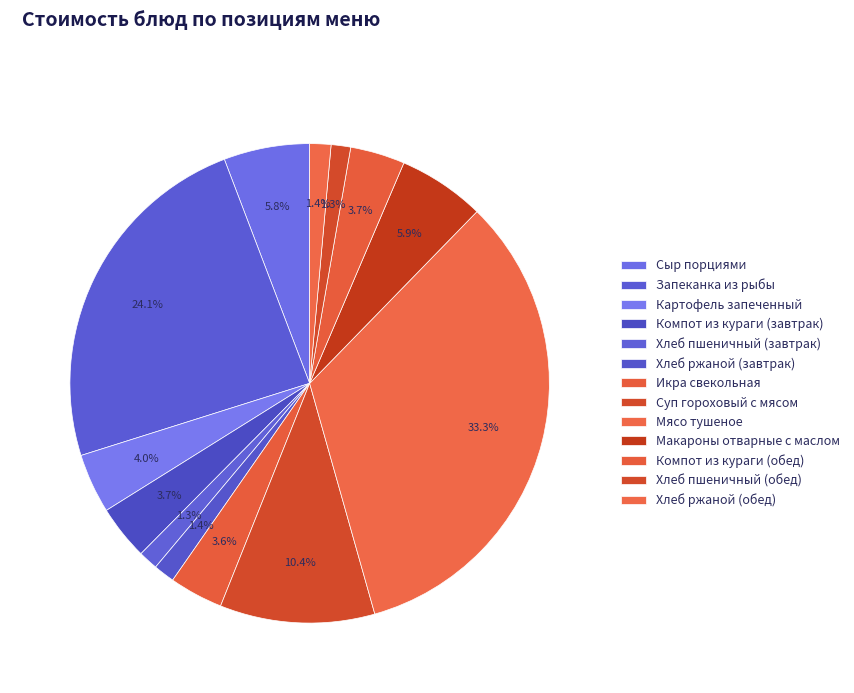

To the nearest percent, what portion does Компот из кураги (завтрак) represent?

4%